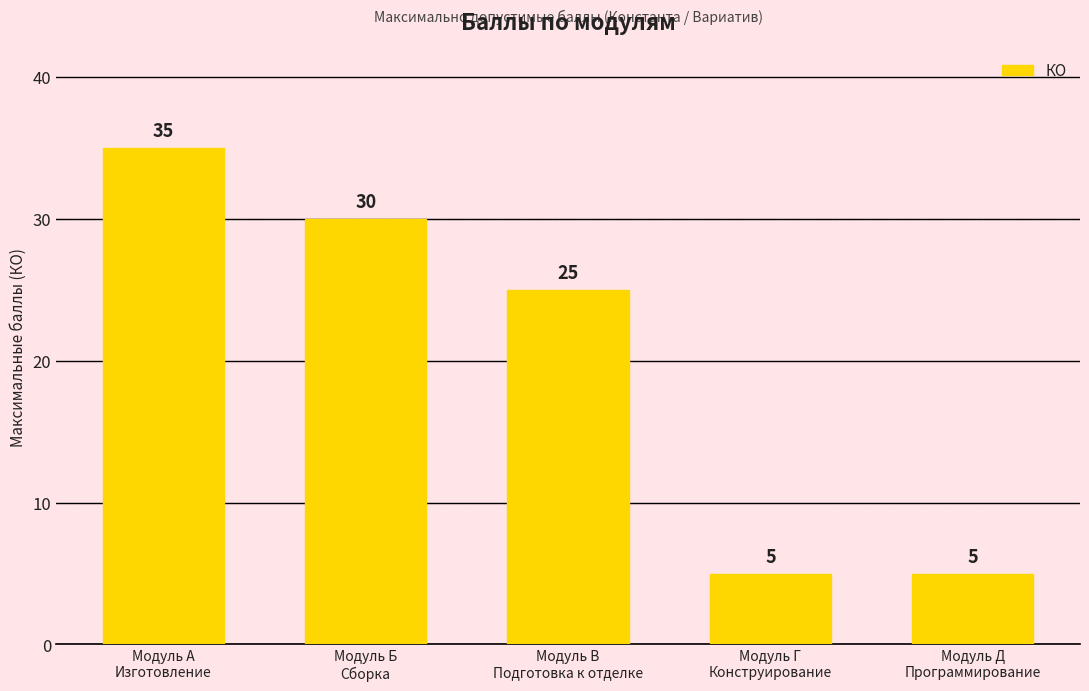

Reading left to right, what are all the values shown in this chart?

Модуль А
Изготовление=35	Модуль Б
Сборка=30	Модуль В
Подготовка к отделке=25	Модуль Г
Конструирование=5	Модуль Д
Программирование=5